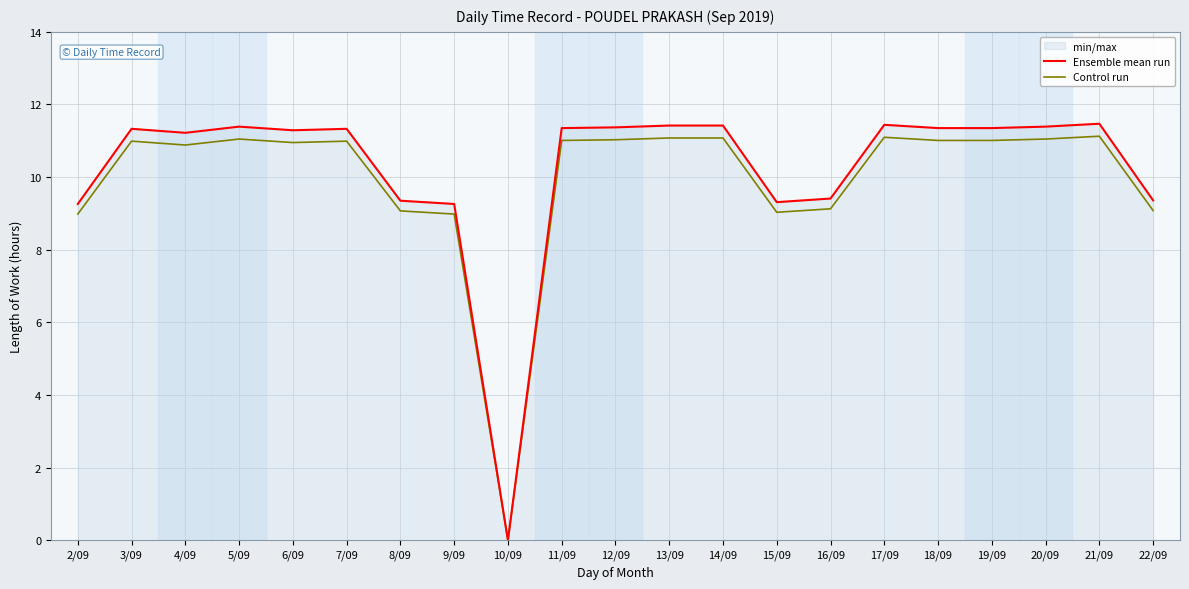

Which category has the lowest value in the Control run series?

10/09